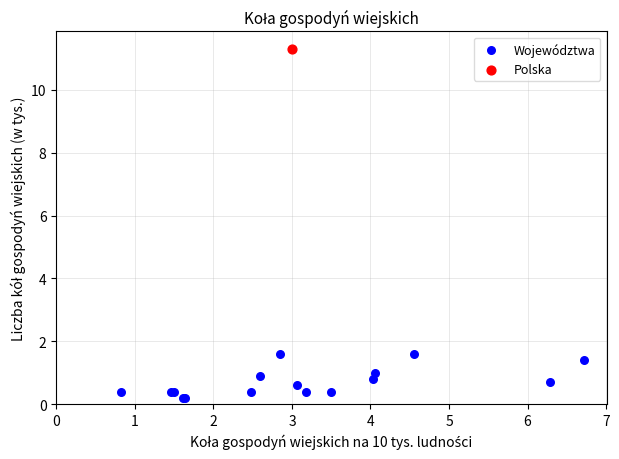

What are all the series names shown in the legend?

Województwa, Polska